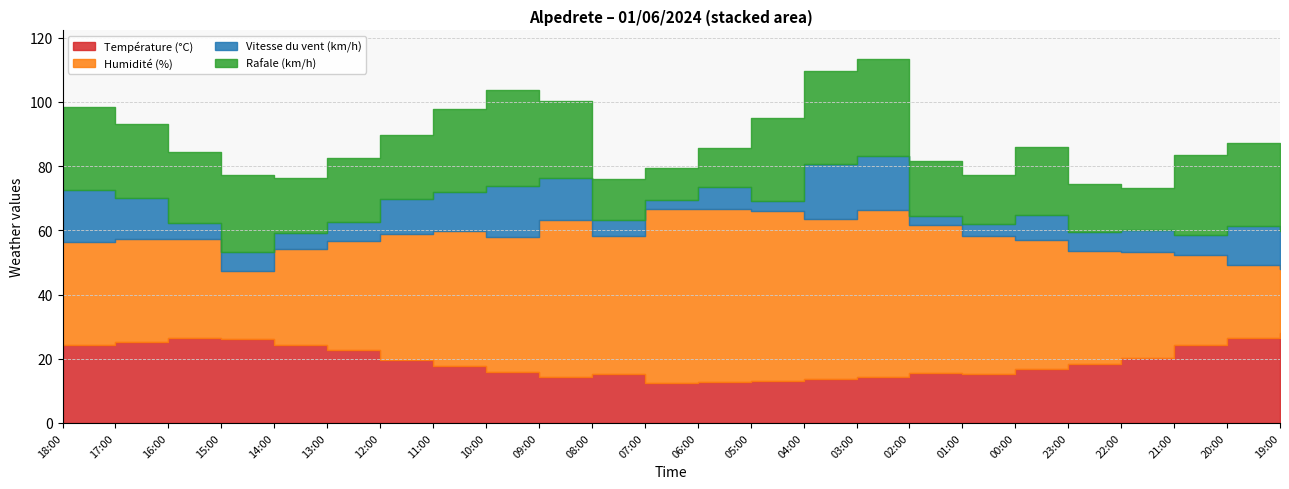

List the labels in order of Température (°C) value, smallest first.

07:00, 06:00, 05:00, 04:00, 03:00, 09:00, 08:00, 01:00, 02:00, 10:00, 00:00, 11:00, 23:00, 12:00, 22:00, 13:00, 14:00, 18:00, 21:00, 17:00, 15:00, 16:00, 20:00, 19:00